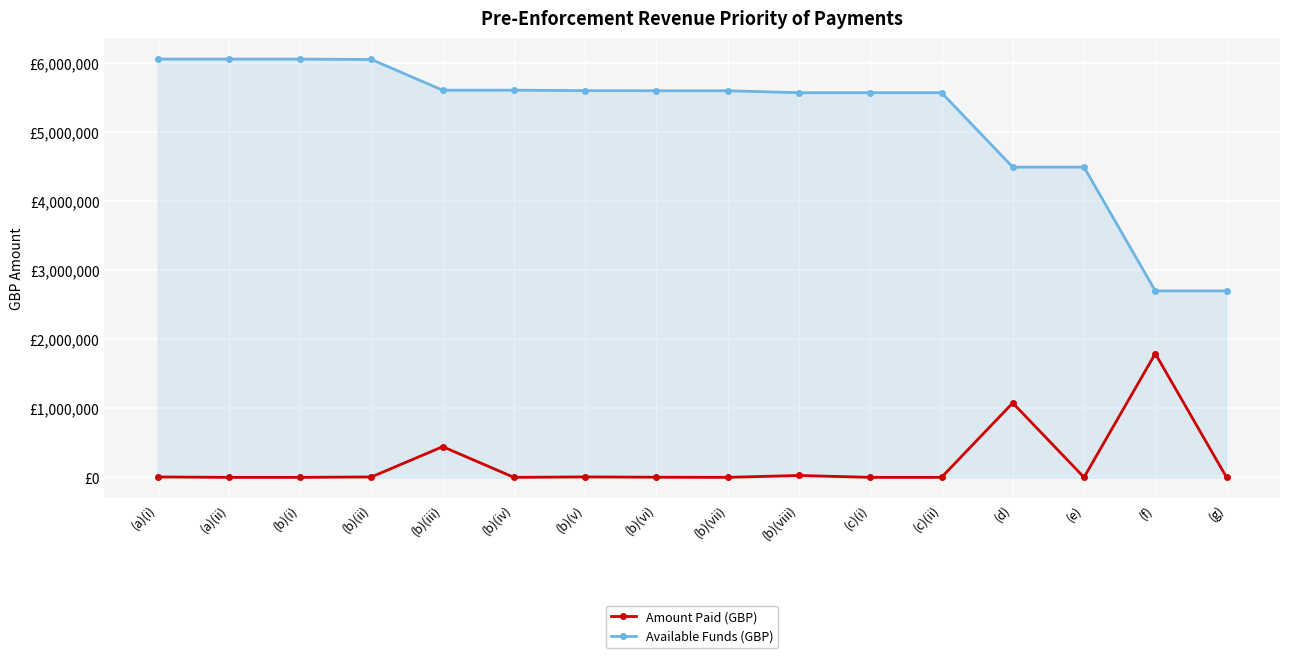

What are all the series names shown in the legend?

Amount Paid (GBP), Available Funds (GBP)